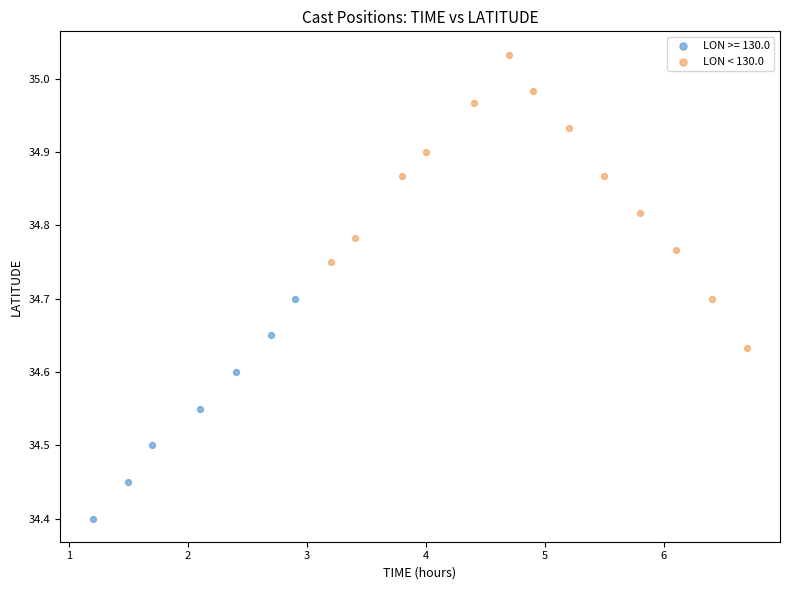

Which series reaches the maximum Y coordinate?

LON < 130.0